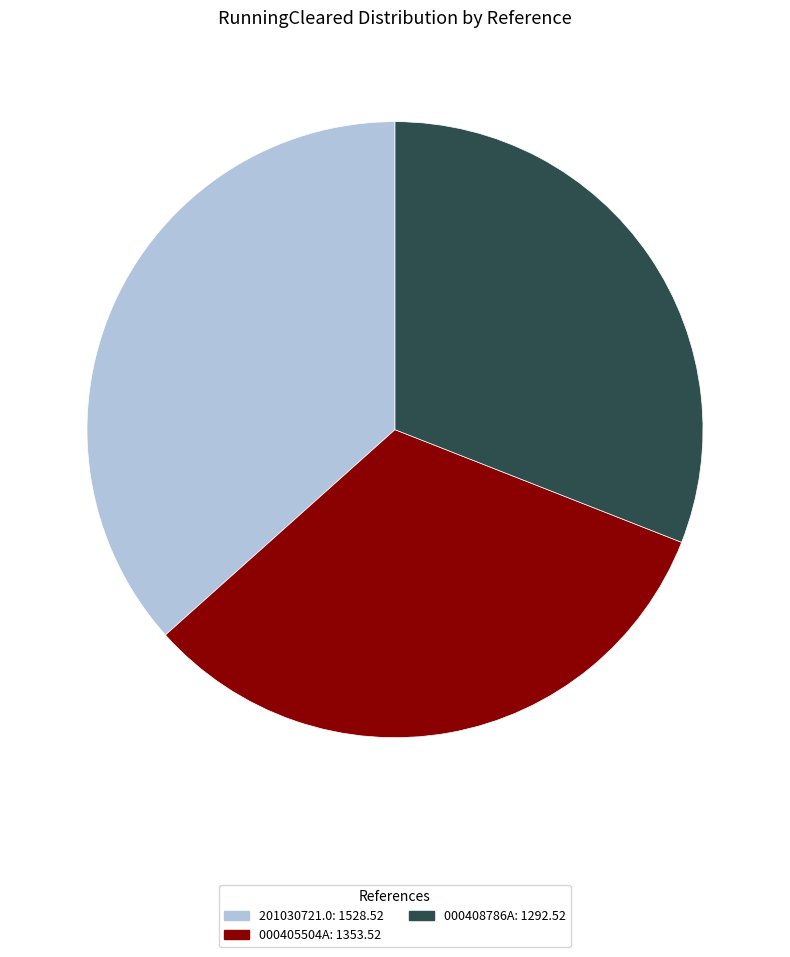

True or false: 000408786A: 1292.52 accounts for 17% of the total.

False